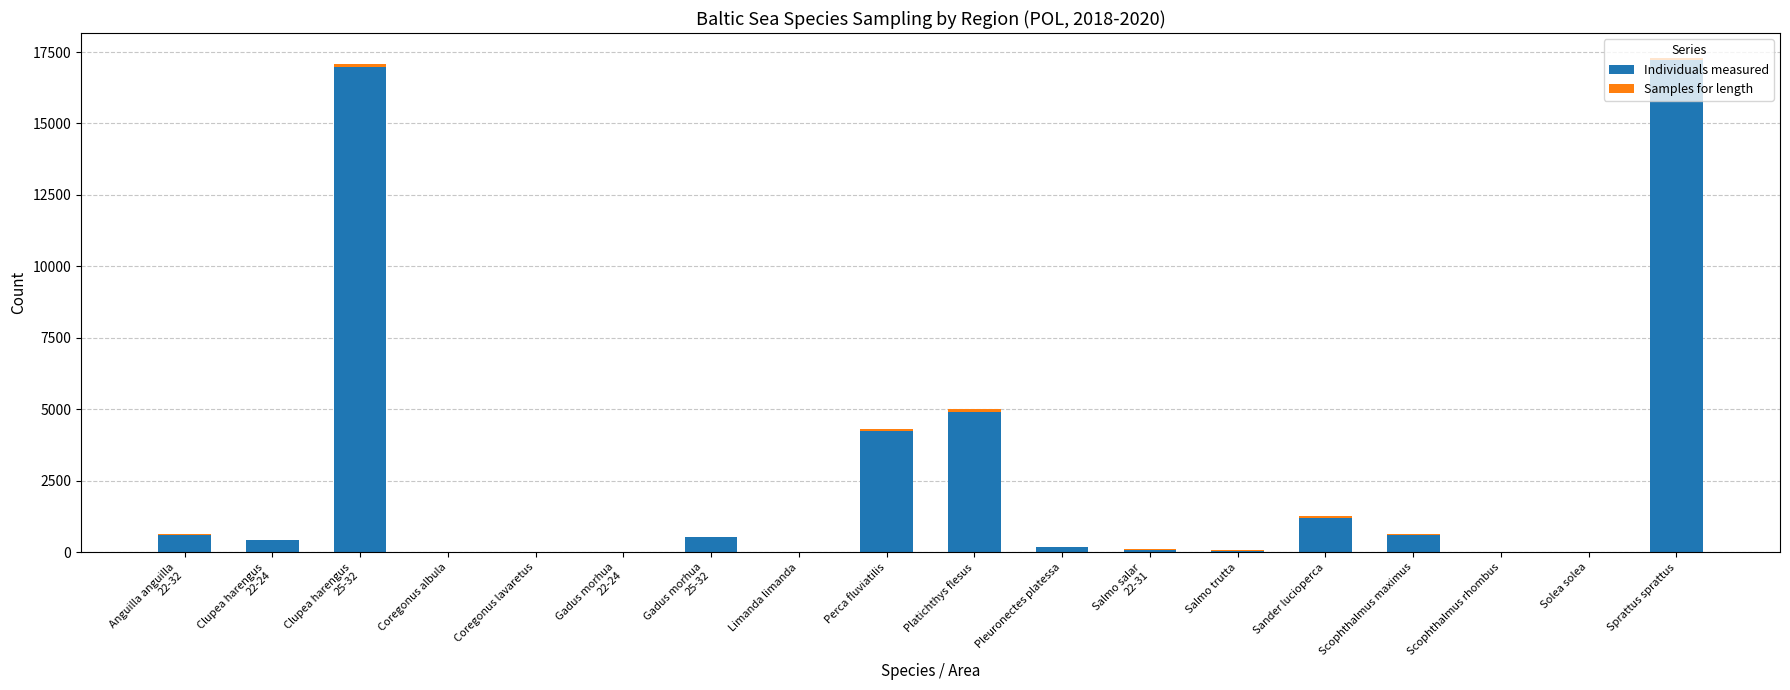

What is the sum of all Individuals measured values?

47035